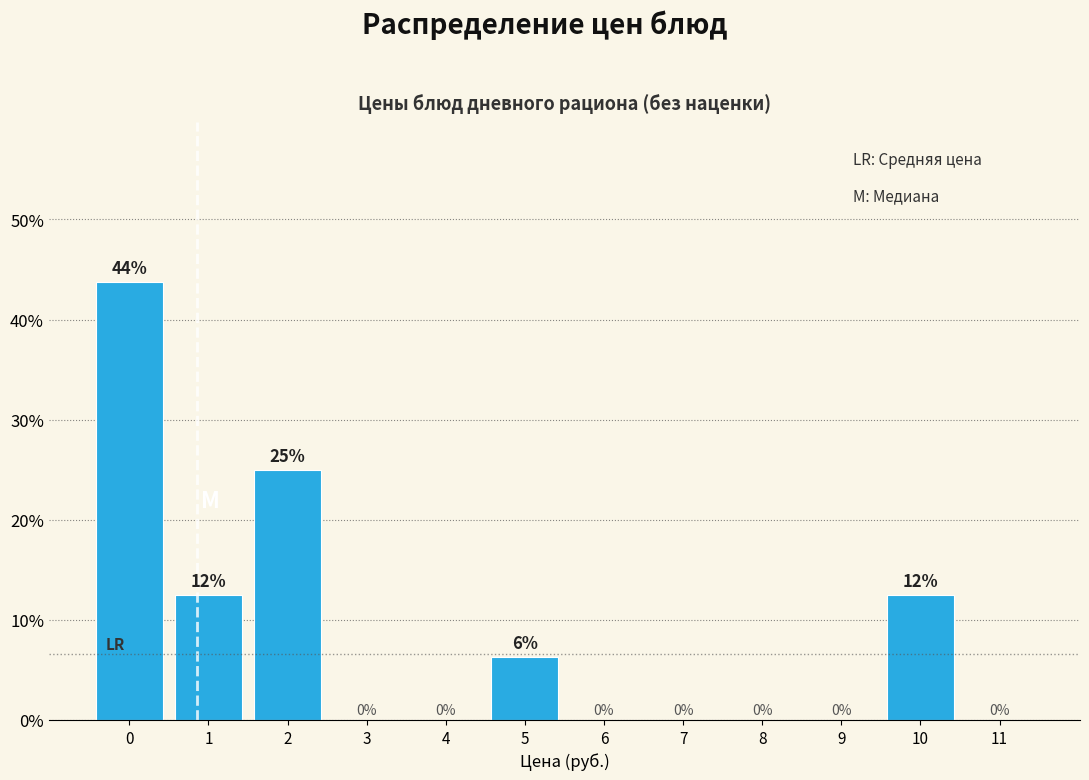

What is the greatest value displayed?

43.8